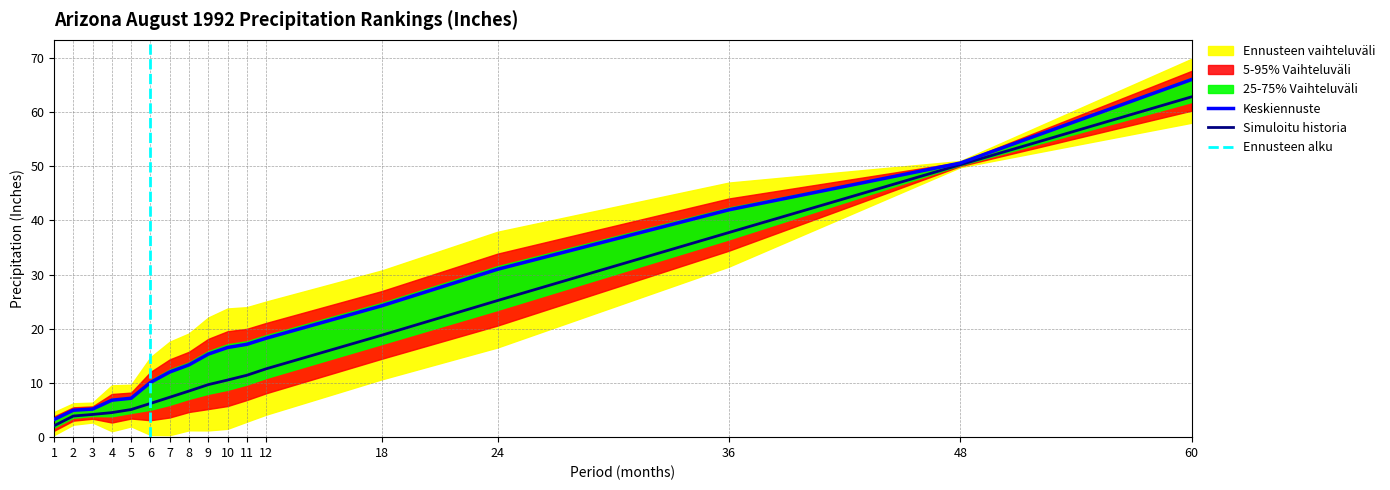

What is the difference between the highest and lowest values at 4?

2.3